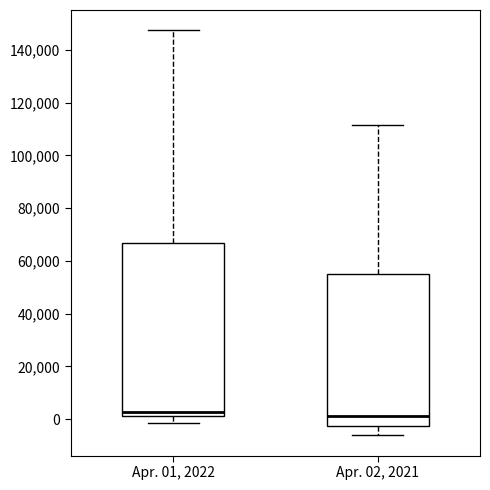

Where is the lower edge of the box for Apr. 01, 2022 on the y-axis? The values are not printed on the chart, so give them approximately, as read against the axis.

2000